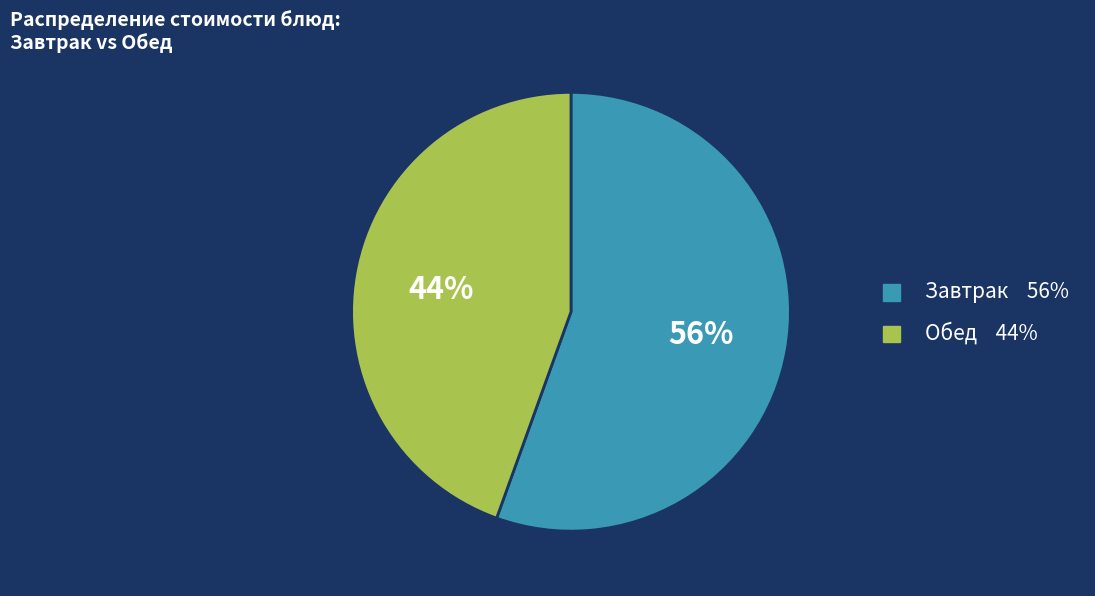

Is there any slice that represents more than half of the pie?

Yes